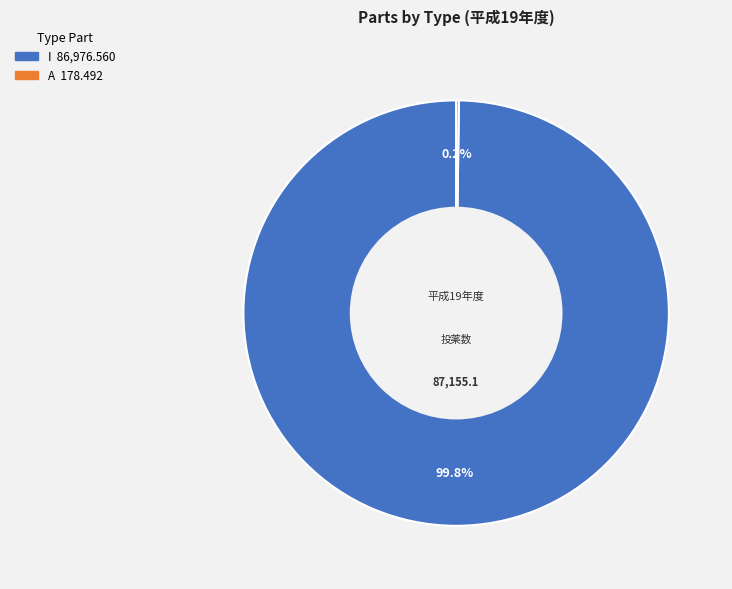

Which category has the biggest portion of the pie?

I